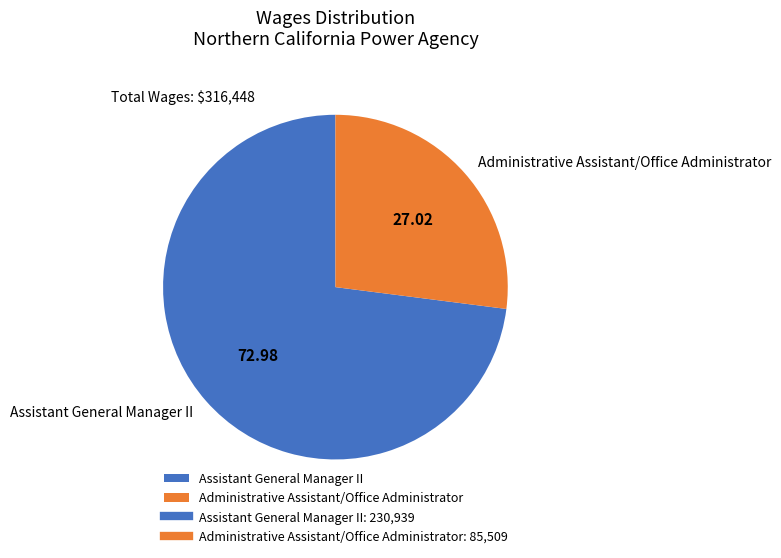

Approximately how many times larger is the value at Administrative Assistant/Office Administrator compared to Assistant General Manager II?

0.4